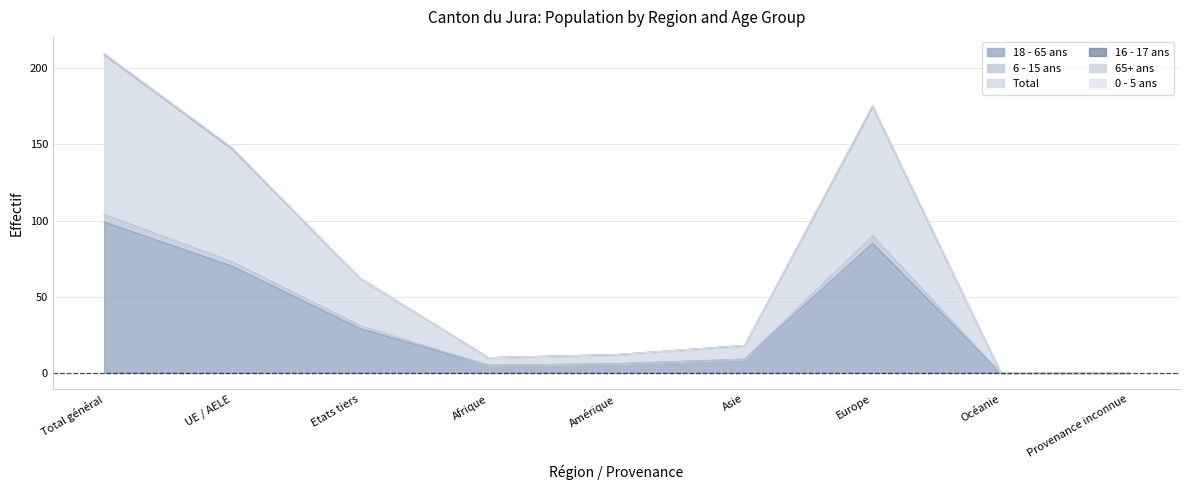

True or false: 6 - 15 ans and Total cross at least once.

False